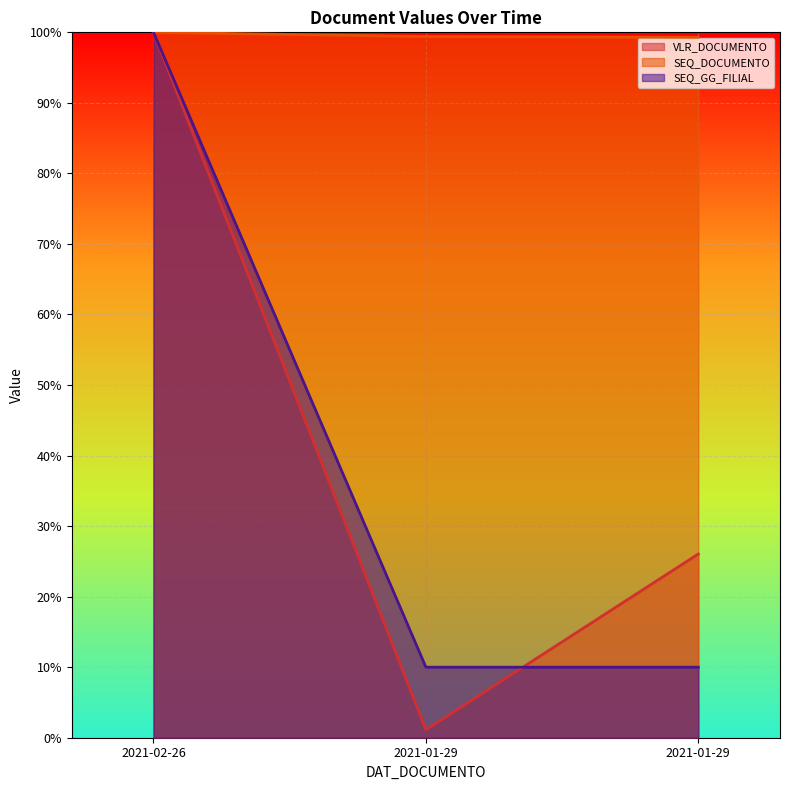

What is the label of the 1st point from the left?

2021-02-26